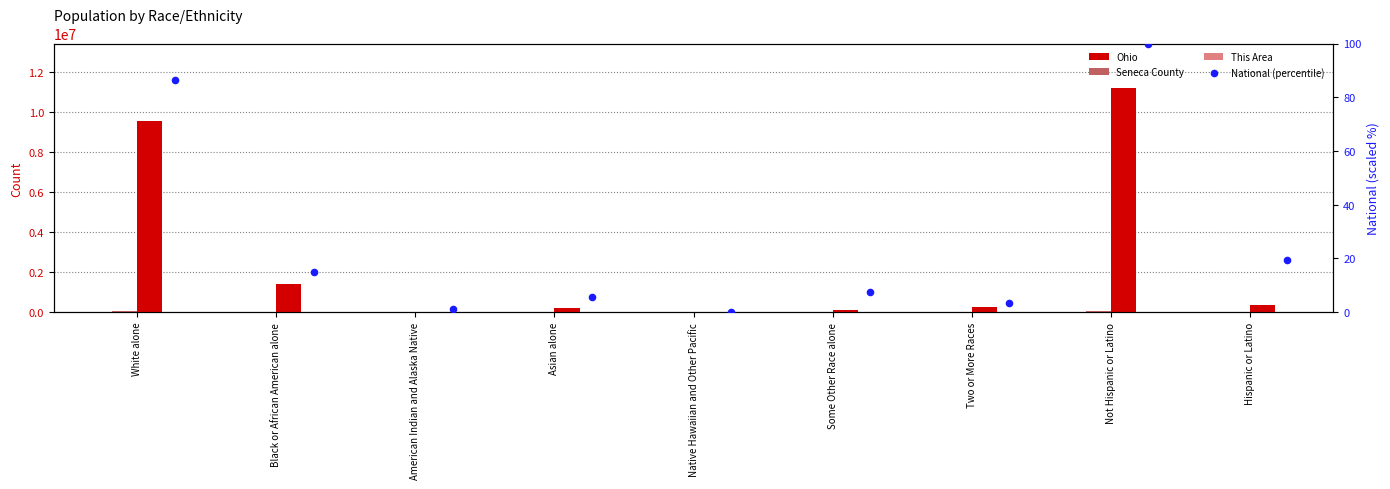

What are all the series names shown in the legend?

Ohio, Seneca County, This Area, National (percentile)